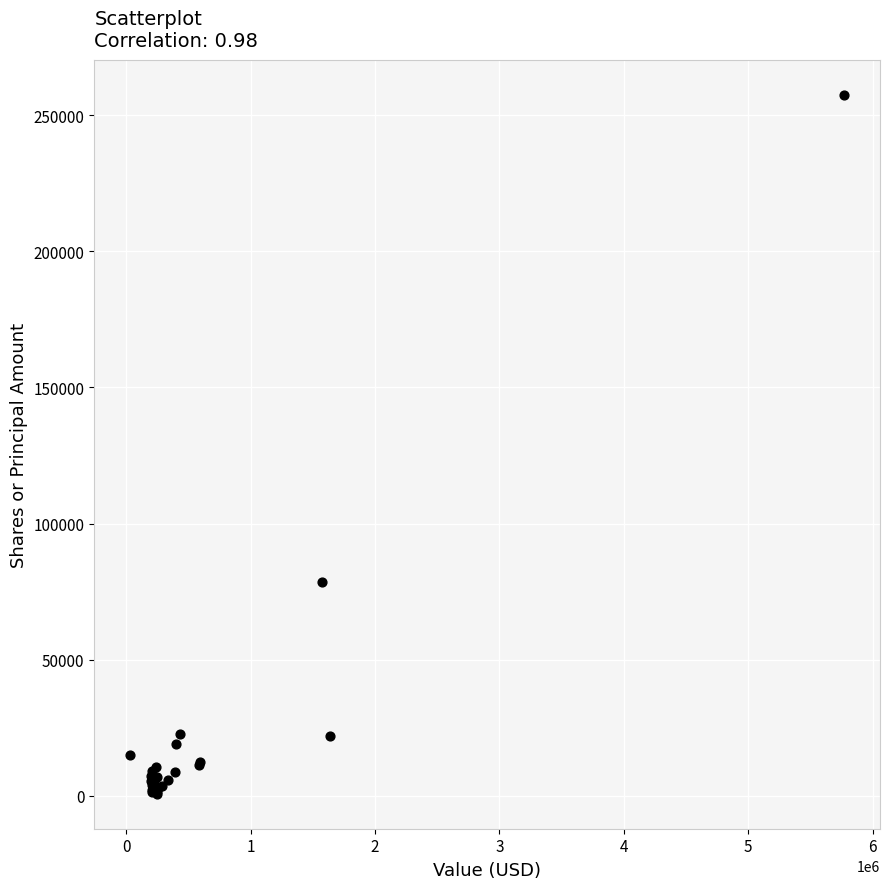

What Y value in the scatter plot is closest to 129108?

78712